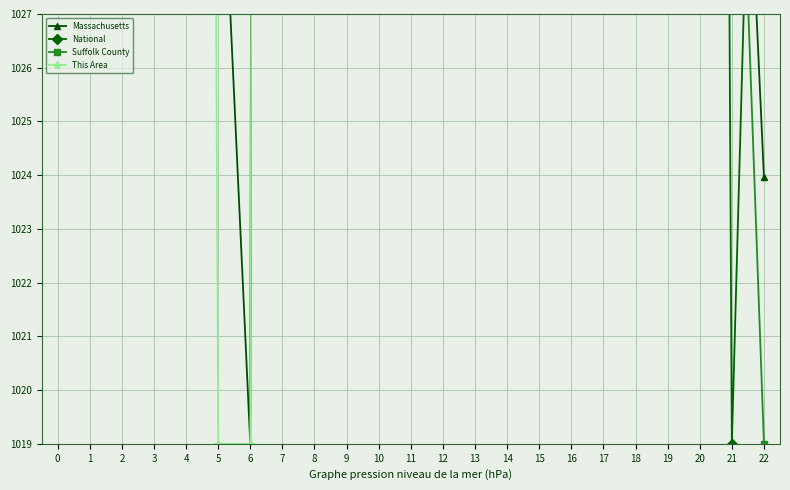

Which series ends up on top after the final intersection of Massachusetts and Suffolk County?

Massachusetts